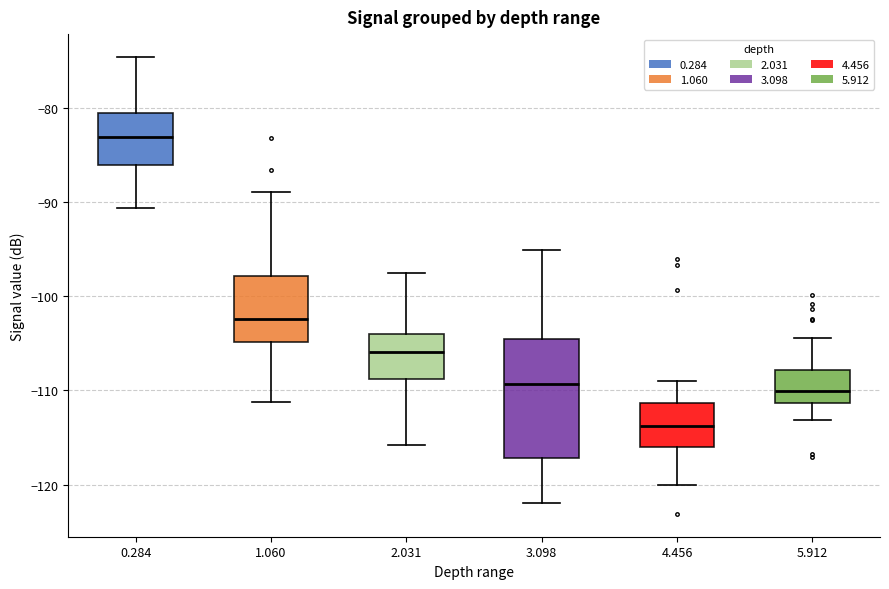

Which box is the tallest, from its lower edge to its upper edge?

3.098